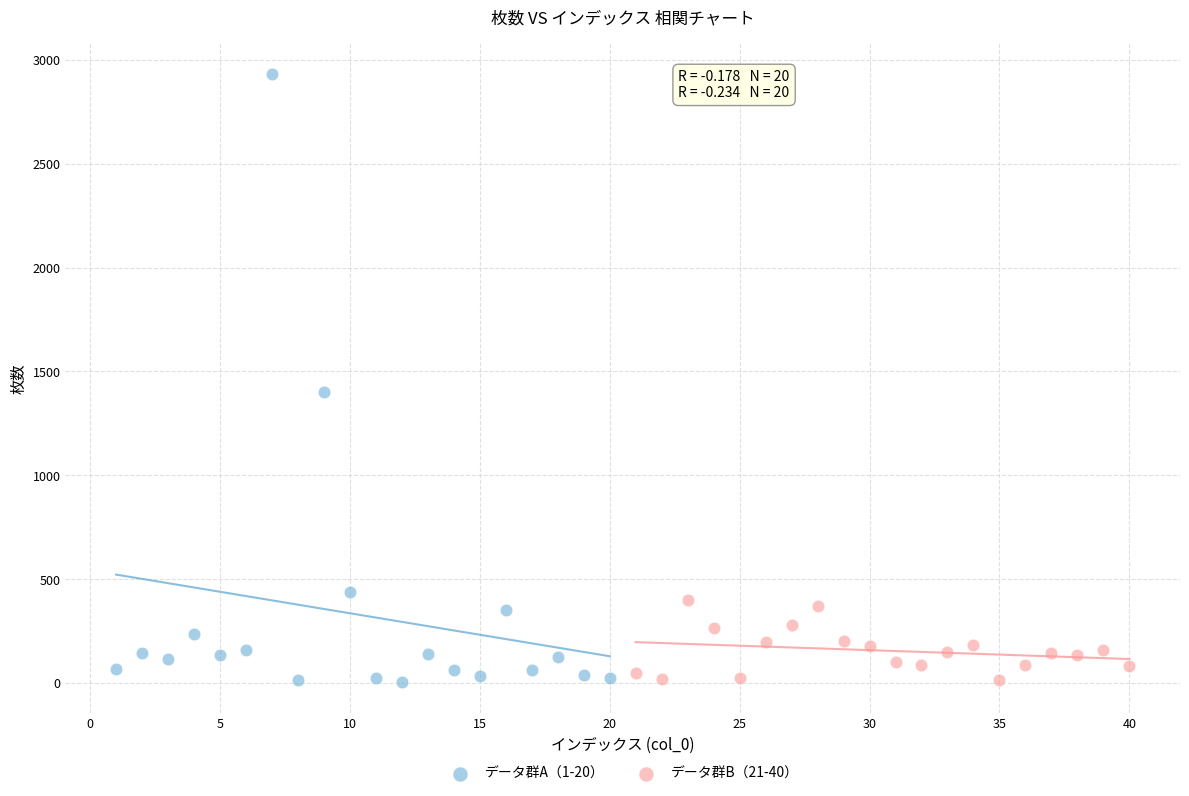

Which series has the widest spread of Y values?

データ群A（1-20）